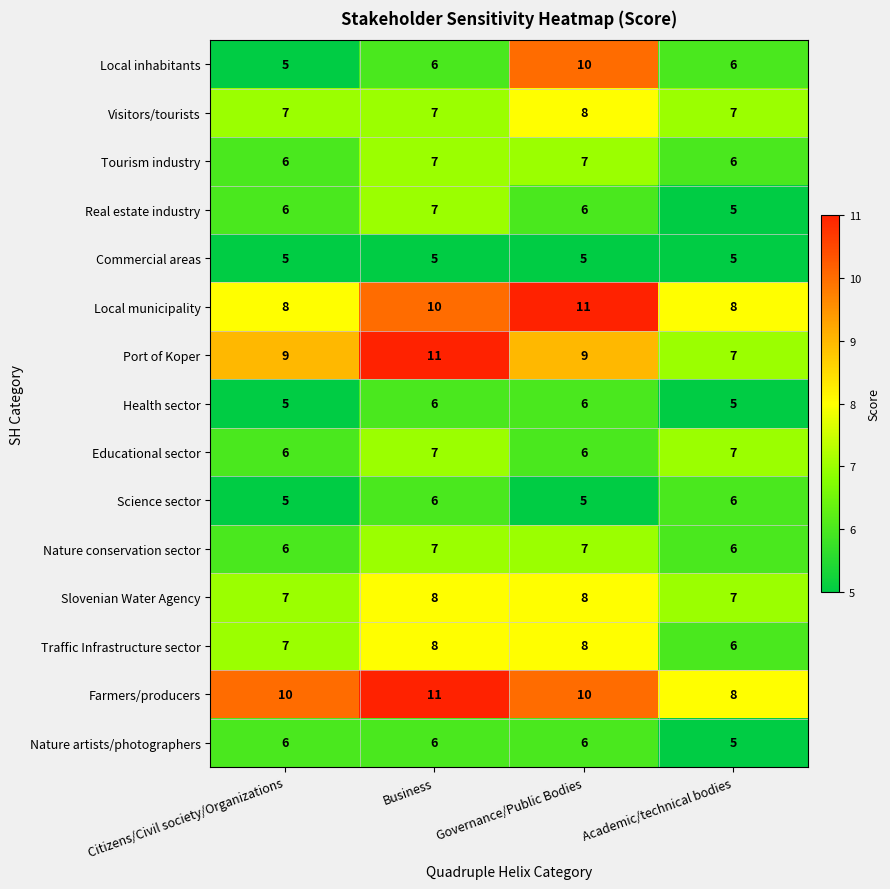

What is the average value of the Traffic Infrastructure sector series?

7